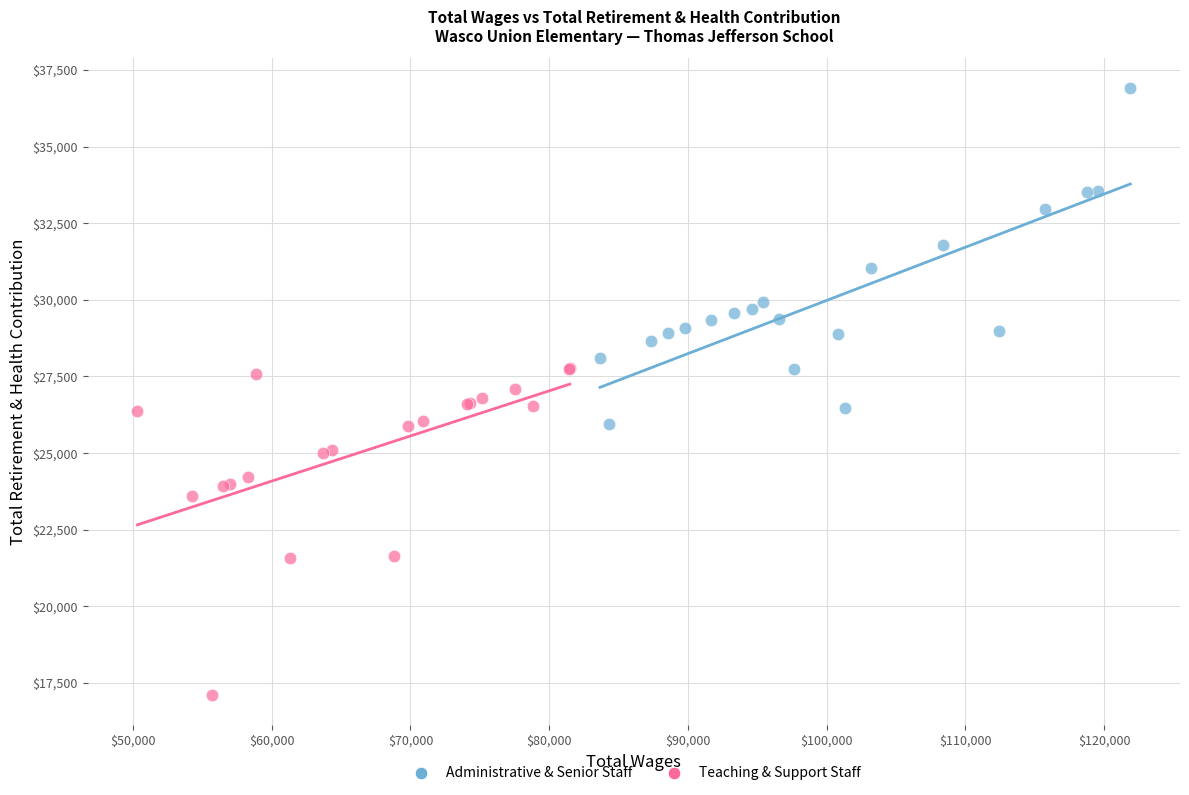

Which series reaches the maximum Y coordinate?

Administrative & Senior Staff